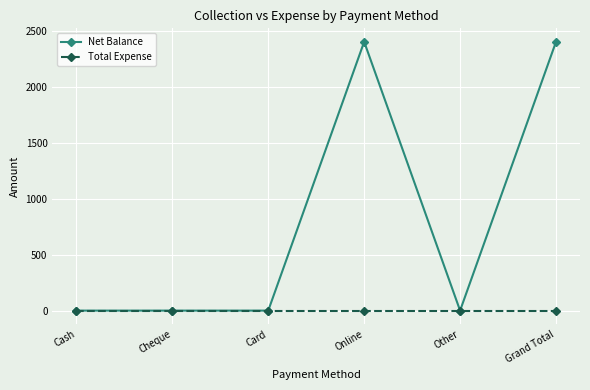

Rank the series by their average value, from highest to lowest.

Net Balance, Total Expense